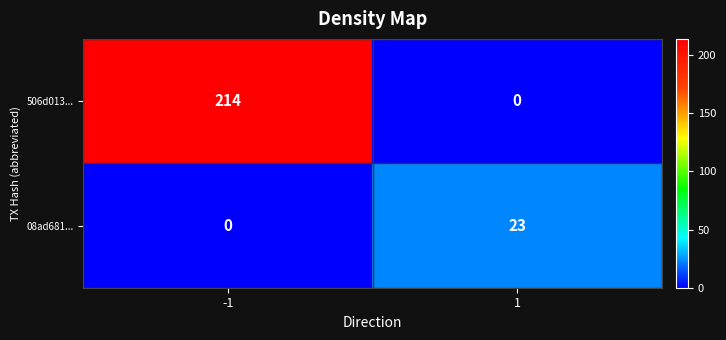

List the series in order of their overall mean, highest first.

506d013..., 08ad681...